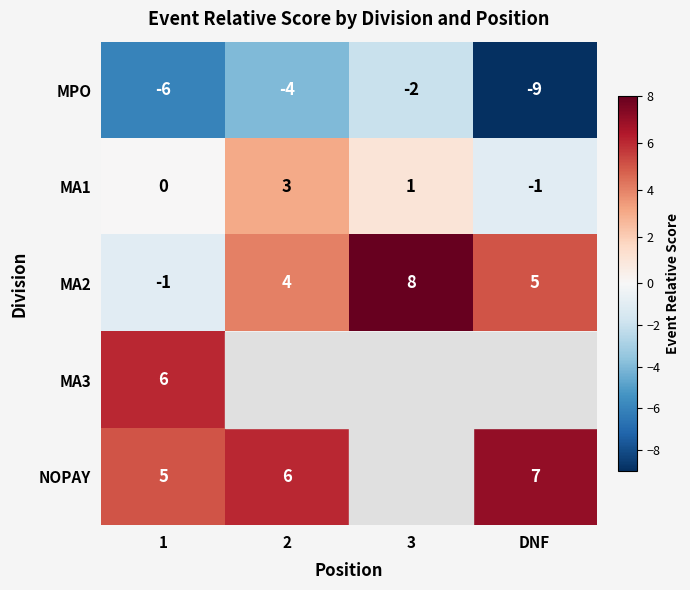

The NOPAY series shows 7.7 at 1. True or false?

False